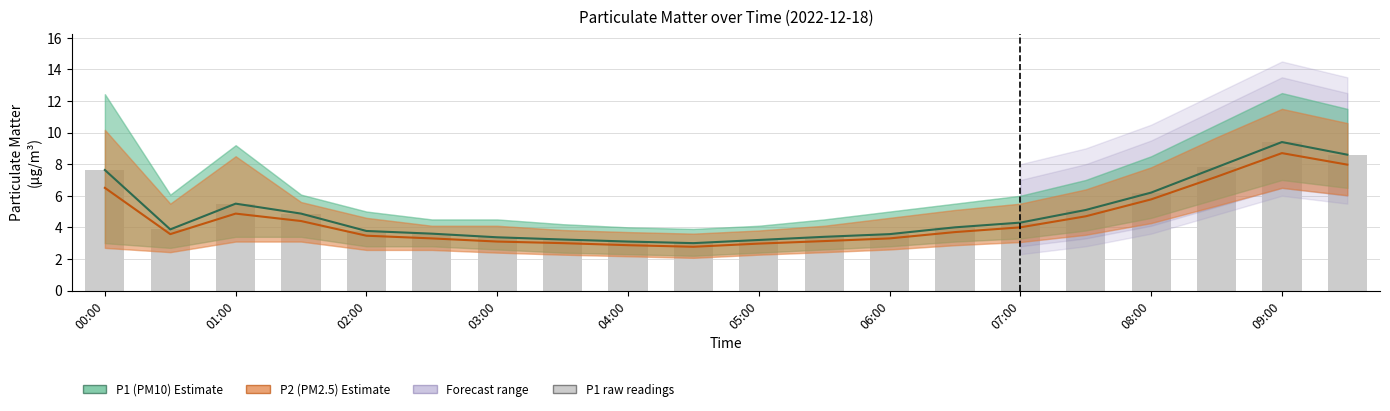

What is the sum of all P2 (PM2.5) values?

89.3